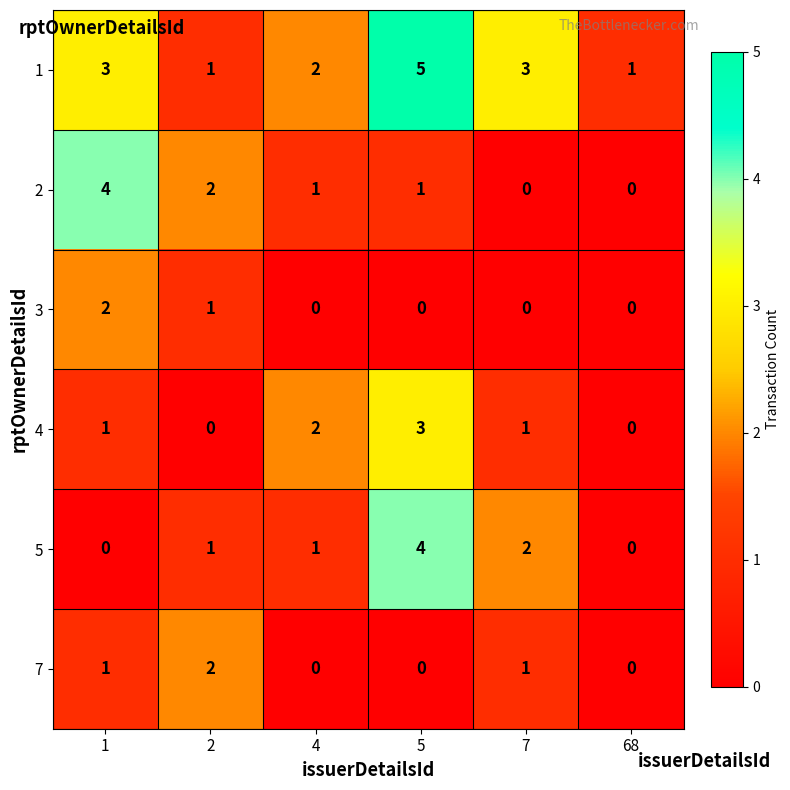

At which category is the sum across all series the highest?

5